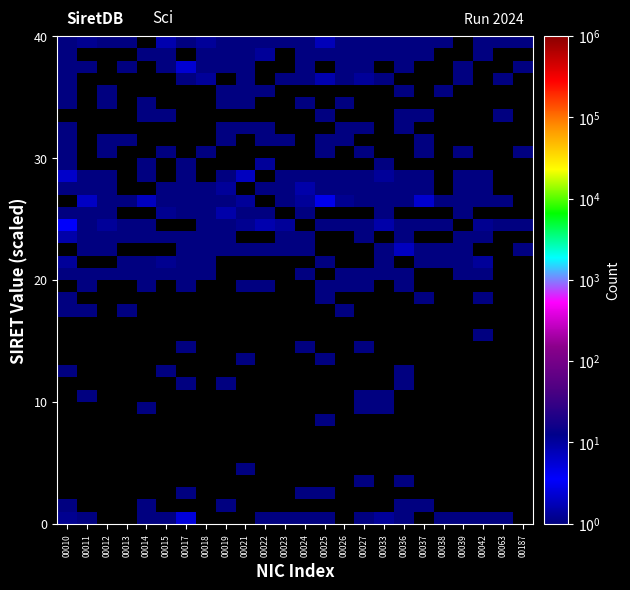

How many series are shown in this chart?

40